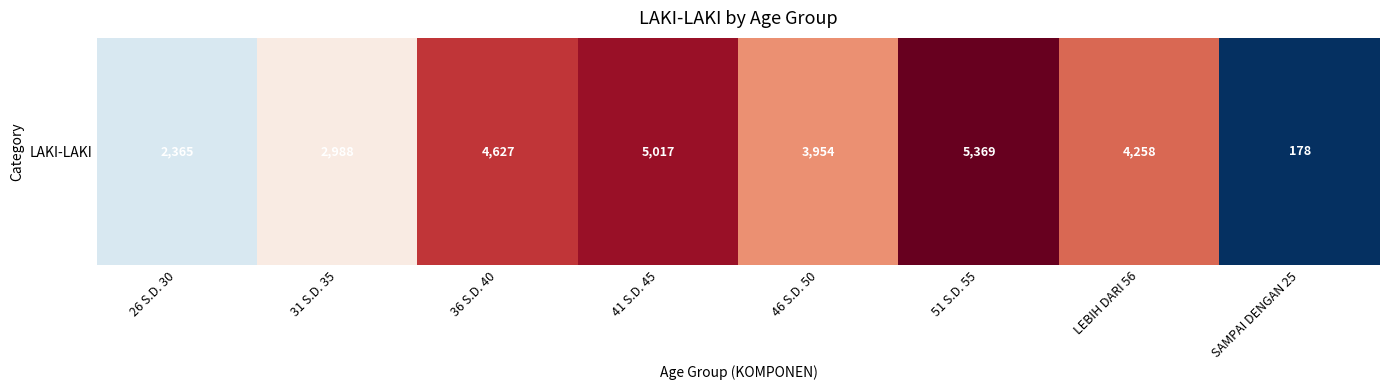

What is the difference between the second highest and second lowest values?

2652